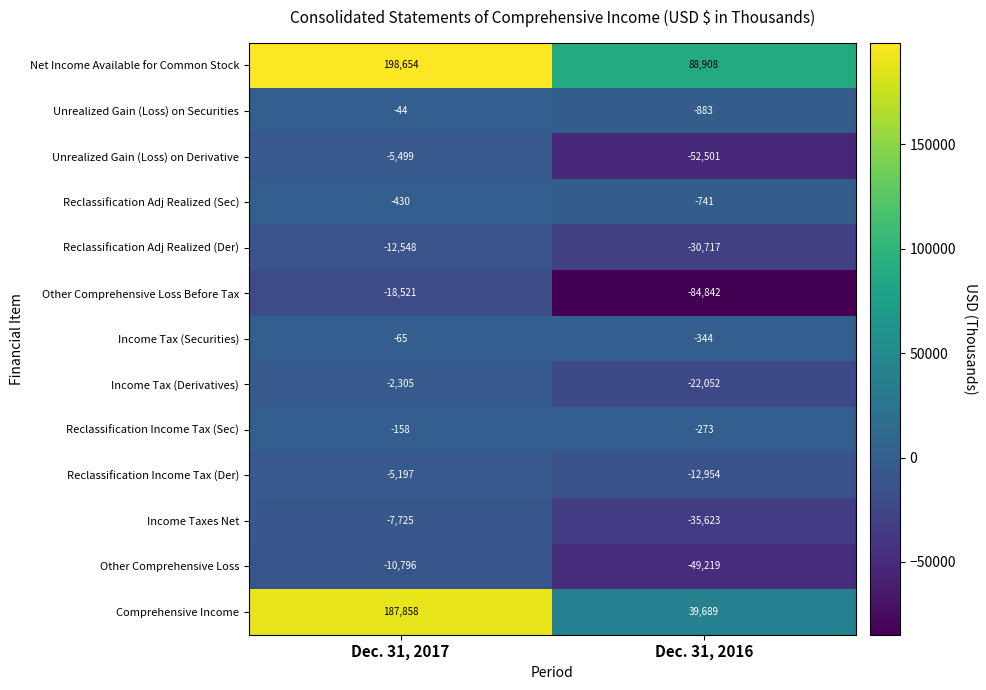

Reading right to left, what are all the values shown in this chart?

Net Income Available for Common Stock: 88908	198654
Unrealized Gain (Loss) on Securities: -883	-44
Unrealized Gain (Loss) on Derivative: -52501	-5499
Reclassification Adj Realized (Sec): -741	-430
Reclassification Adj Realized (Der): -30717	-12548
Other Comprehensive Loss Before Tax: -84842	-18521
Income Tax (Securities): -344	-65
Income Tax (Derivatives): -22052	-2305
Reclassification Income Tax (Sec): -273	-158
Reclassification Income Tax (Der): -12954	-5197
Income Taxes Net: -35623	-7725
Other Comprehensive Loss: -49219	-10796
Comprehensive Income: 39689	187858